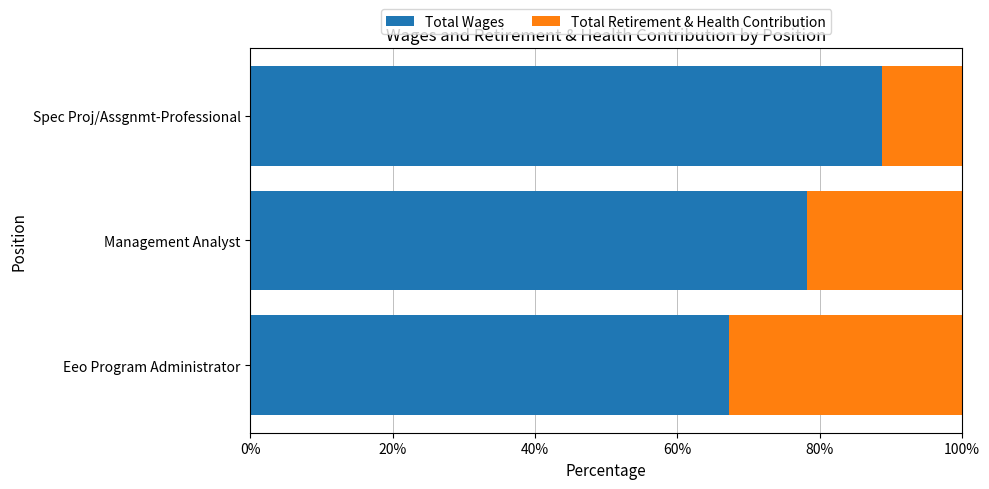

The value of Total Wages at Spec Proj/Assgnmt-Professional is 88.7. True or false?

True